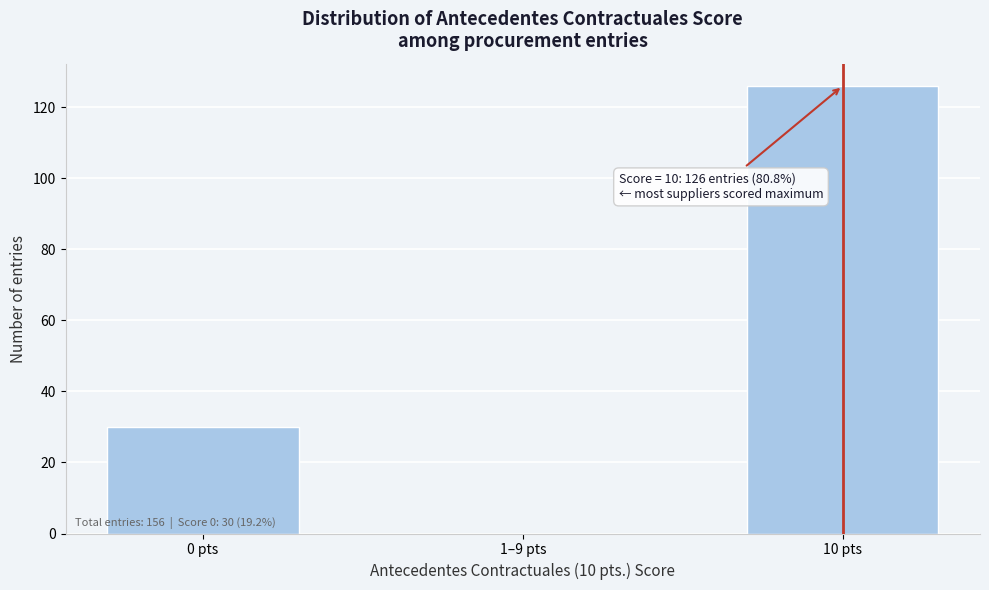

Reading left to right, what are all the values shown in this chart?

0 pts=30	1–9 pts=0	10 pts=126